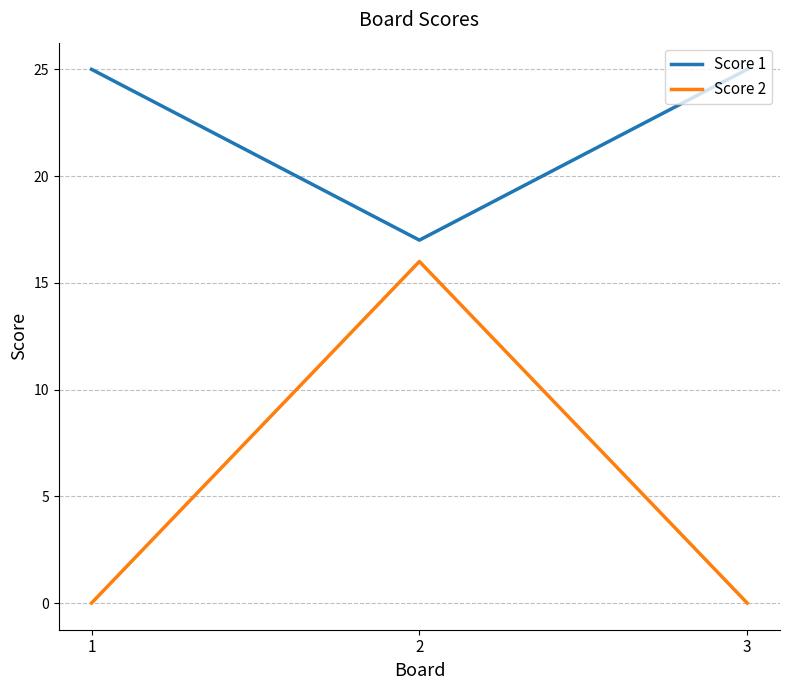

What is the maximum value shown in the chart?

25